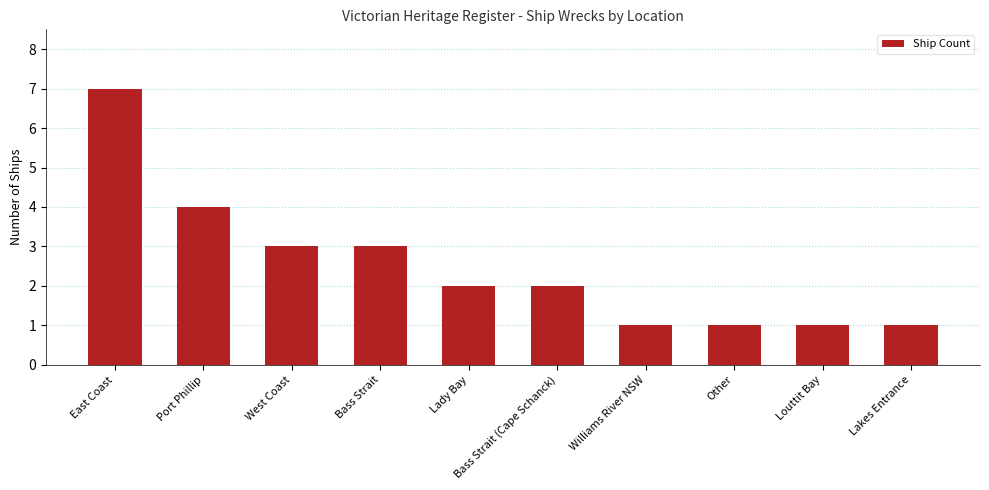

The value at Bass Strait is 1. True or false?

False